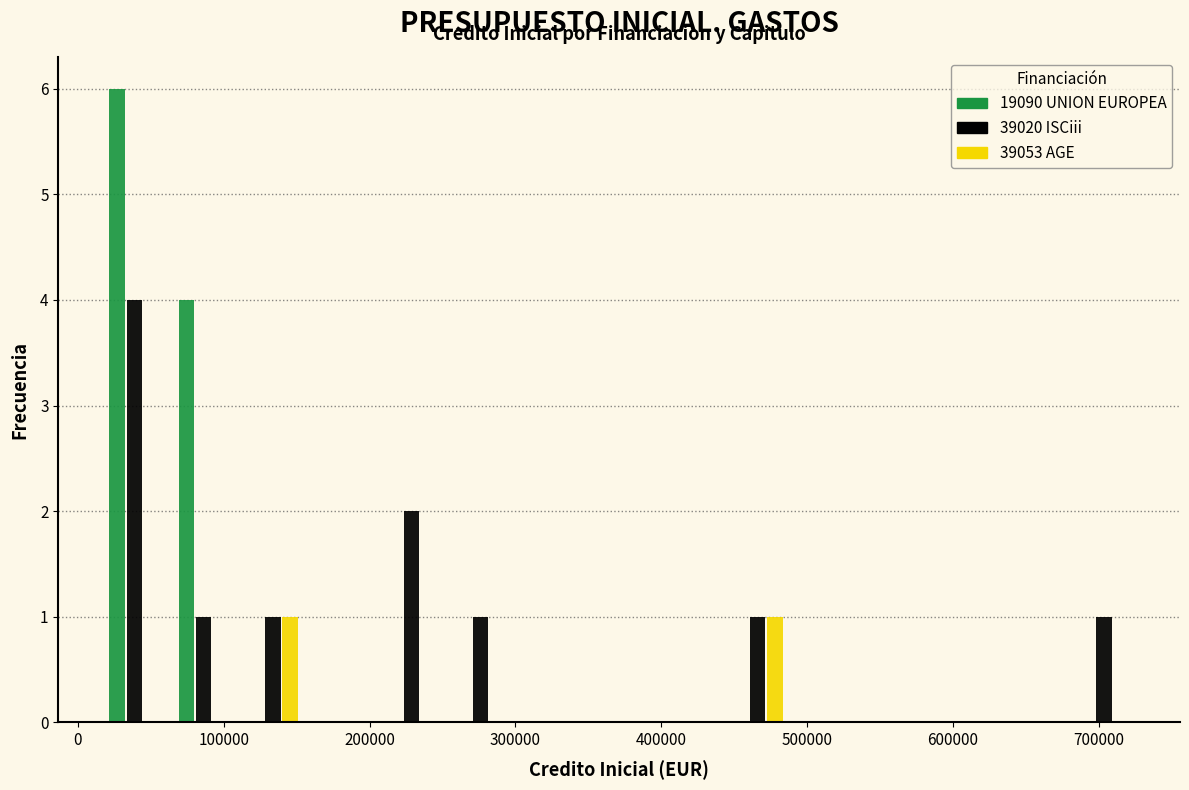

In the 19090 UNION EUROPEA series, which range on the x-axis has the tallest bar?

20000 to 60000